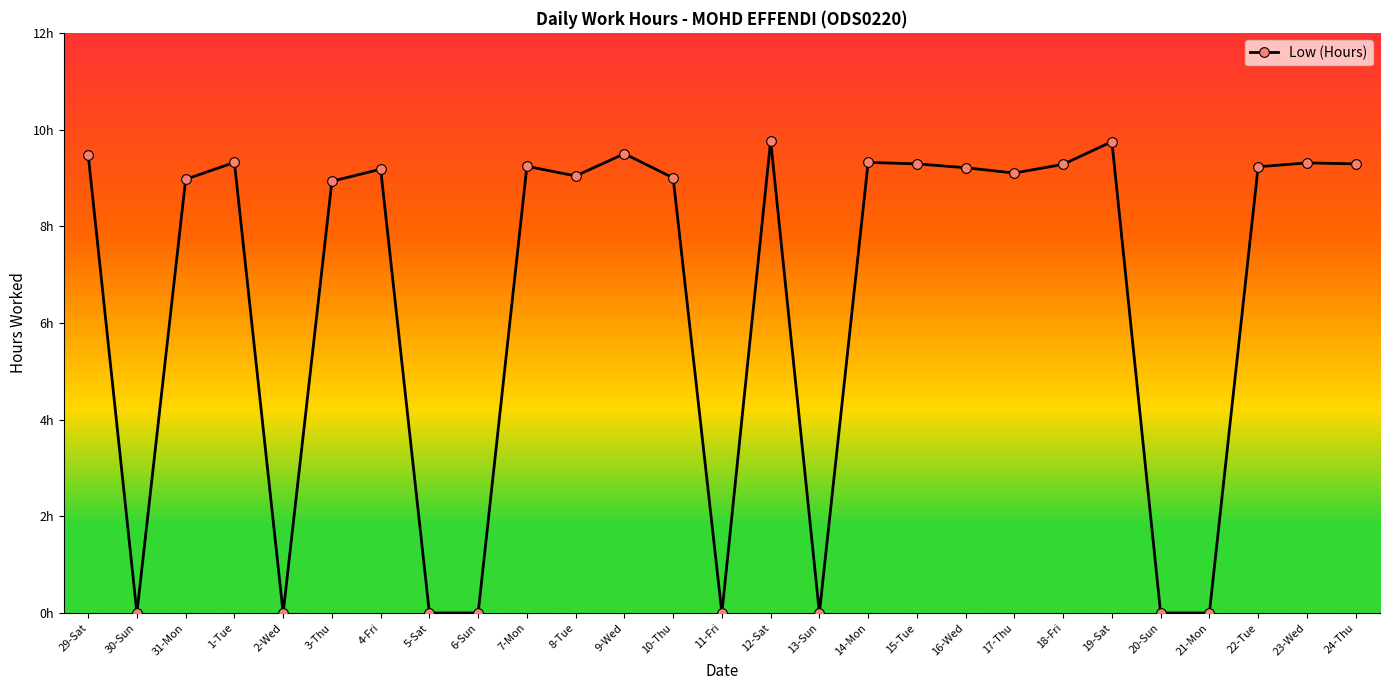

Which category has the highest value across all series?

12-Sat